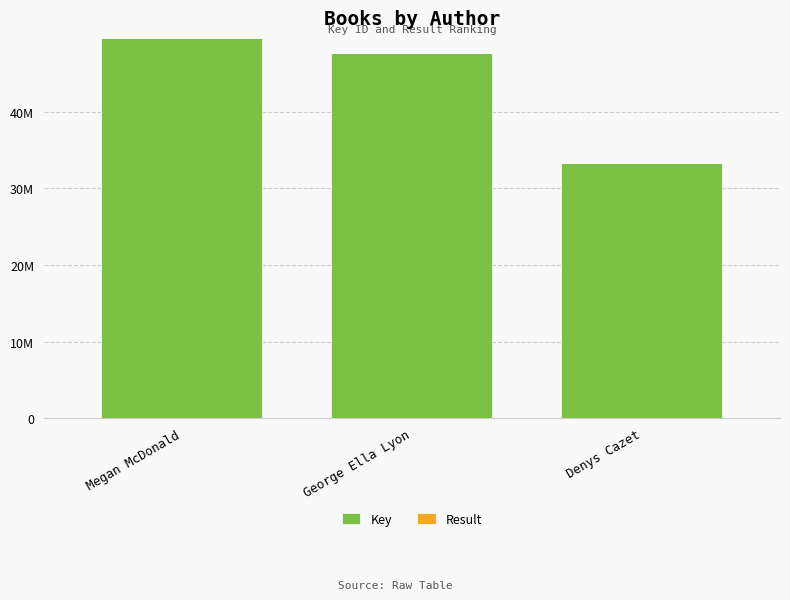

How many categories are shown in the chart?

3